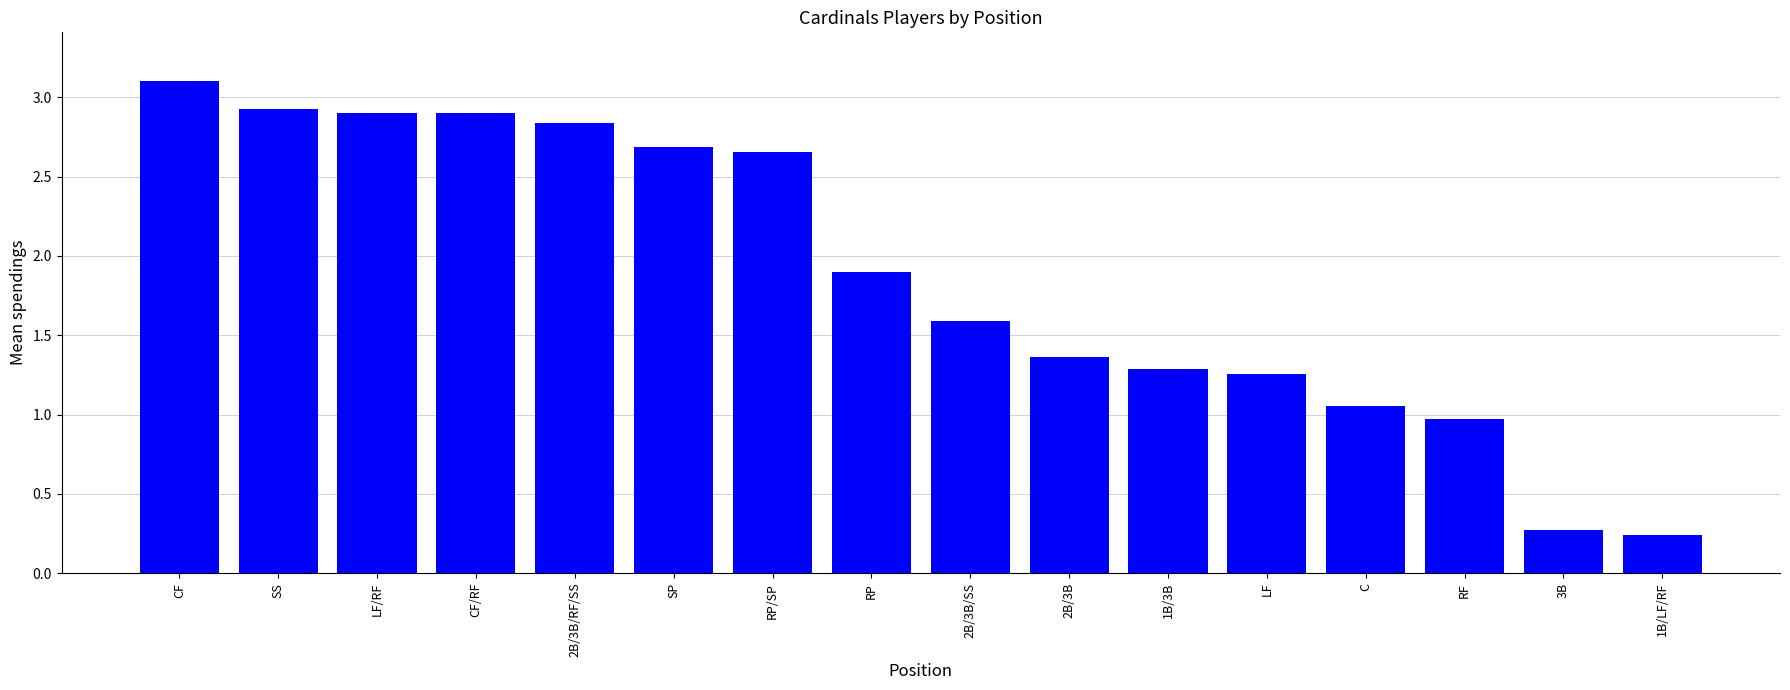

What is the sum of the values at 2B/3B/RF/SS and 2B/3B/SS?

4.4